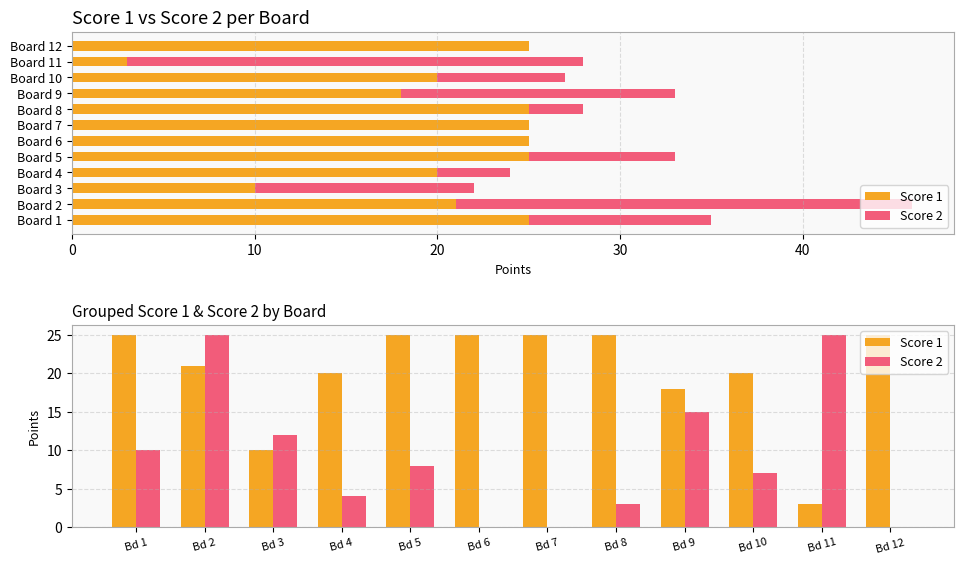

The Score 2 series shows 7 at 10. True or false?

False